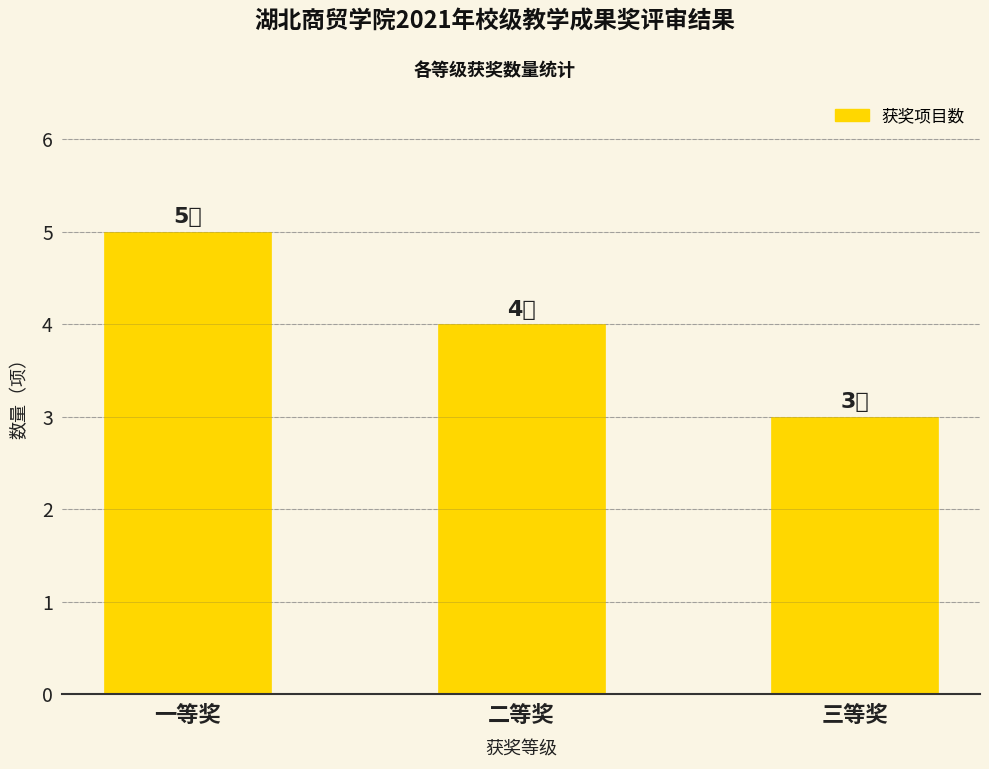

What value does the data have at 三等奖?

3